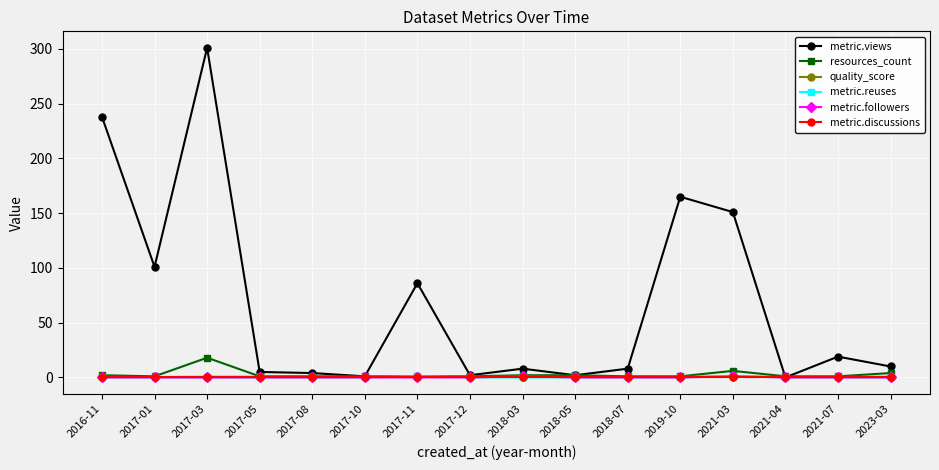

Does the chart have visible grid lines?

Yes